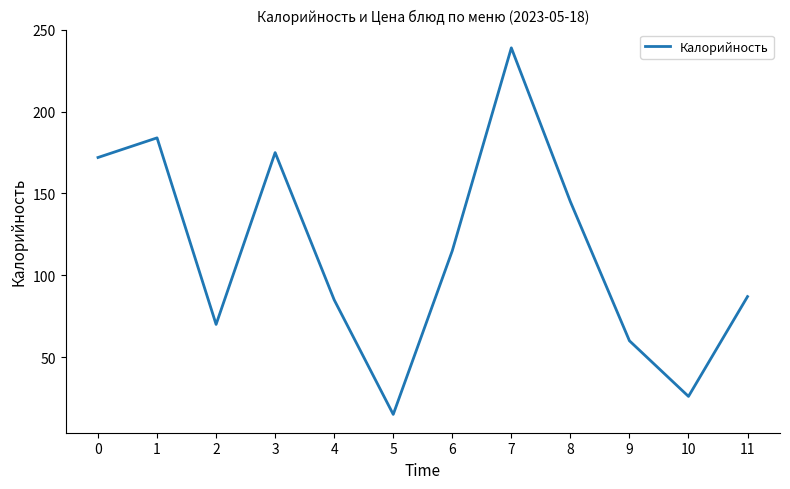

Reading left to right, what are all the values shown in this chart?

0=172	1=184	2=70	3=175	4=85	5=15	6=115	7=239	8=145	9=60	10=26	11=87